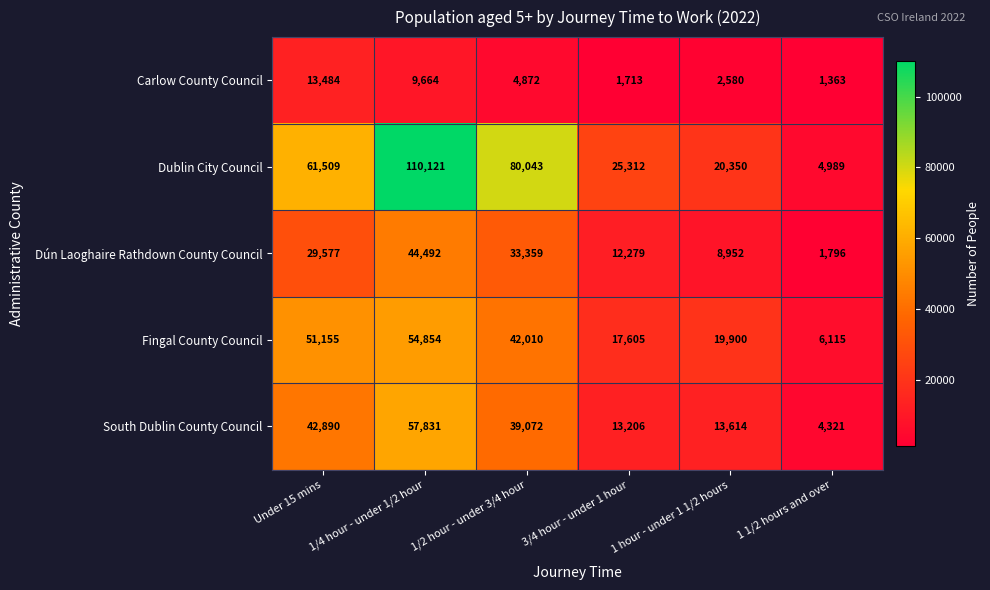

At which label does South Dublin County Council reach its peak?

1/4 hour - under 1/2 hour